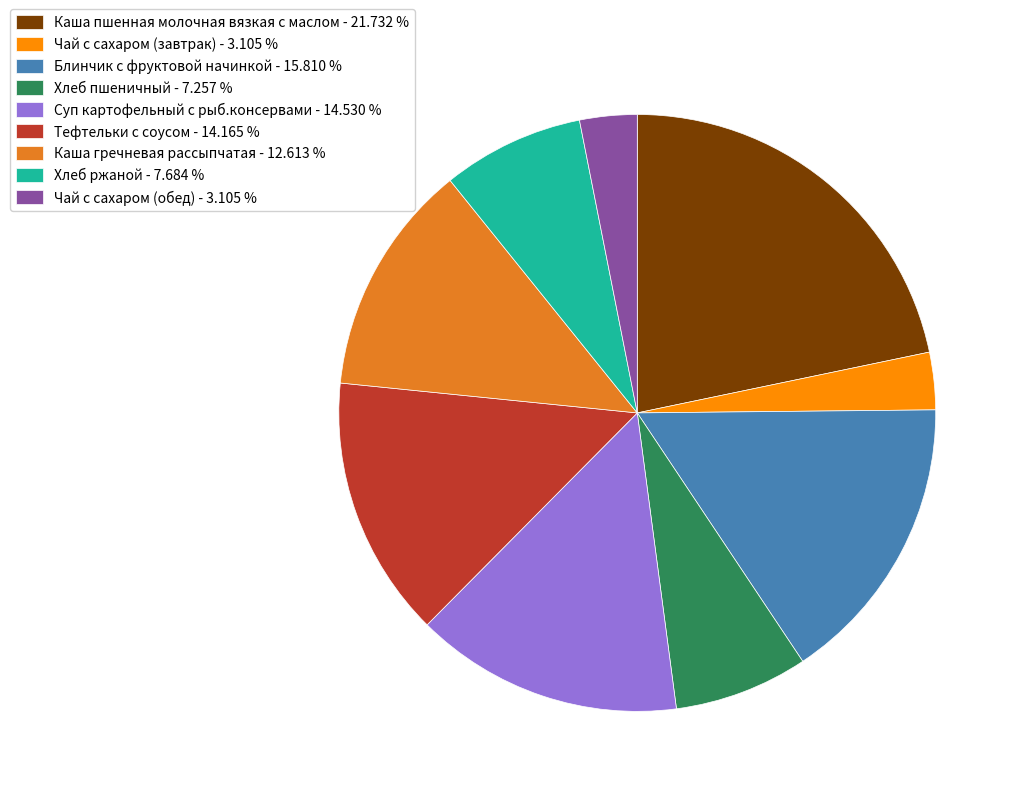

Does Блинчик с фруктовой начинкой - 15.810 % represent more than half of the total?

No